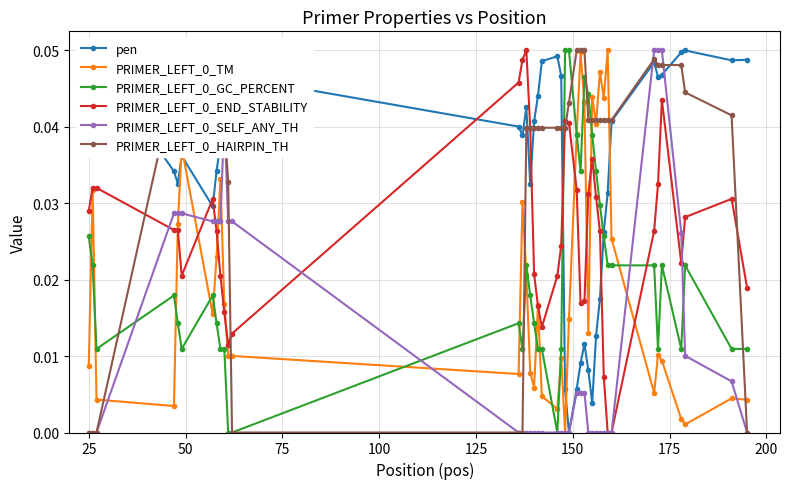

How many times do pen and PRIMER_LEFT_0_TM cross each other?

4